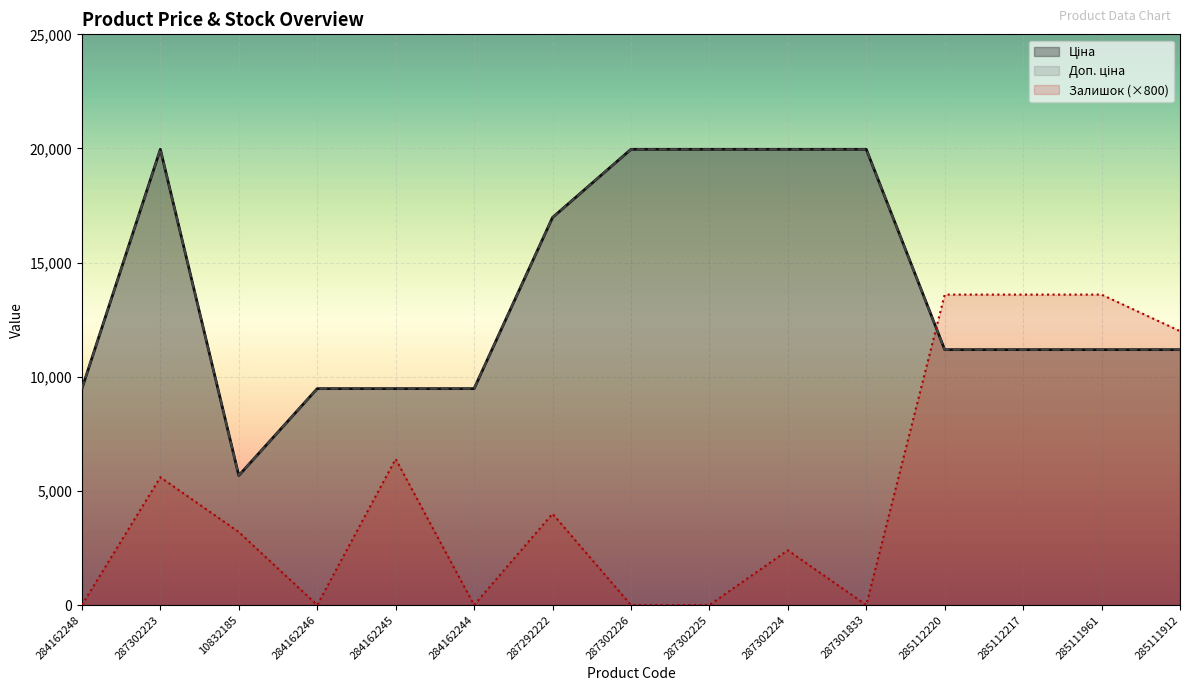

True or false: Ціна has a value of 11188.2 at 285112220.

True